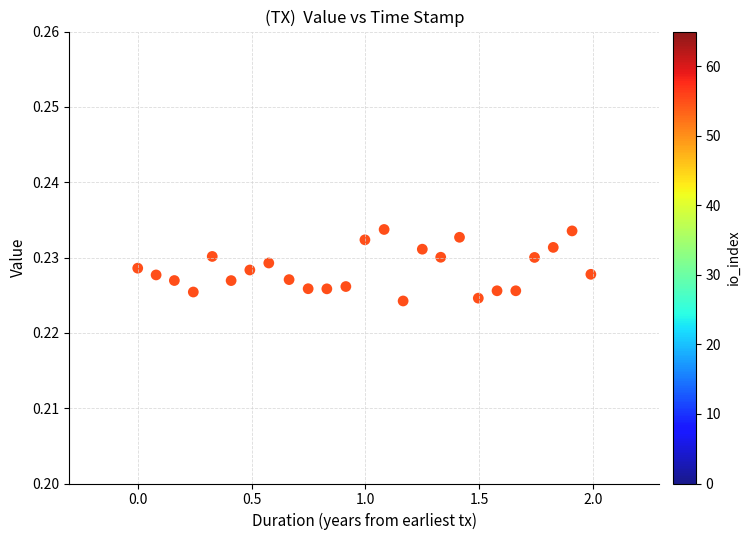

What is the range of X values (max minus min)?

2.0